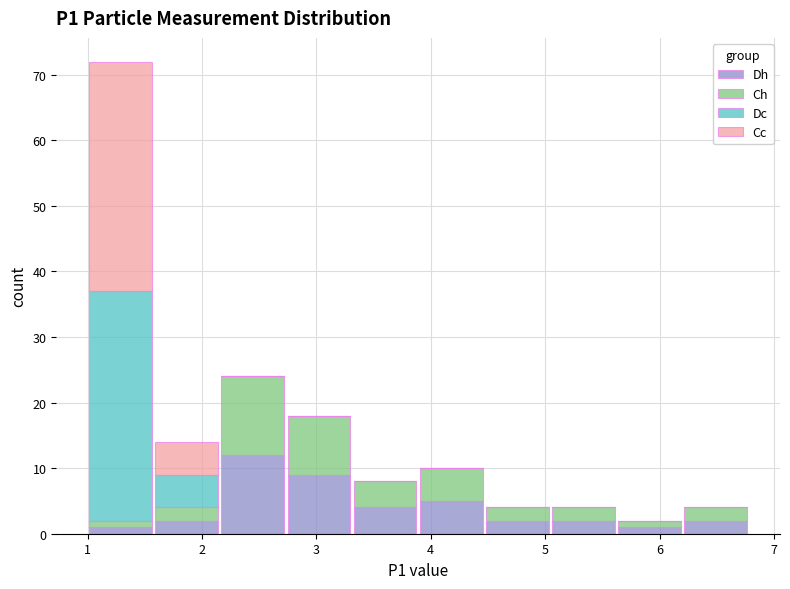

Reading left to right, list every stacked bar in this chart as the range it spans on the x-axis followed by its total height. Neither the bar edges nor the heights are printed on the chart, so give them approximately, as read against the axes.

1.0 to 1.6: 72
1.6 to 2.2: 14
2.2 to 2.7: 24
2.7 to 3.3: 18
3.3 to 3.9: 8
3.9 to 4.5: 10
4.5 to 5.0: 4
5.0 to 5.6: 4
5.6 to 6.2: 2
6.2 to 6.8: 4